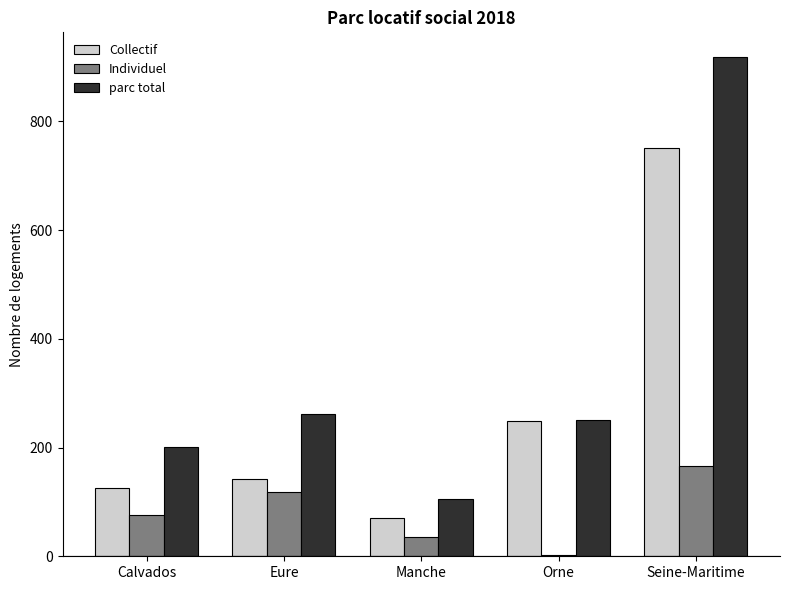

Which series changed the most between Manche and Seine-Maritime?

parc total